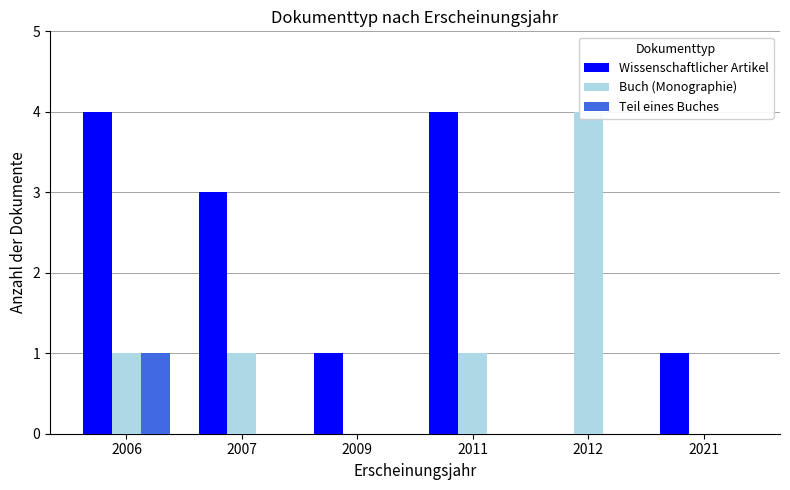

At which label does Buch (Monographie) first exceed 1?

2012